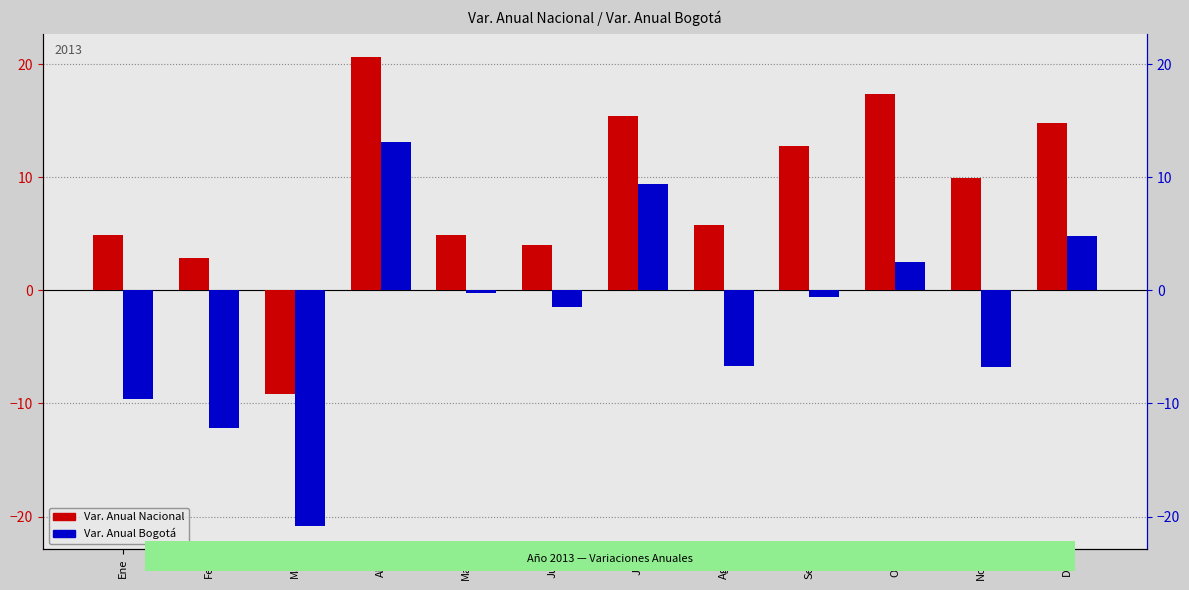

Which series has the largest total across all categories?

Var. Anual Nacional